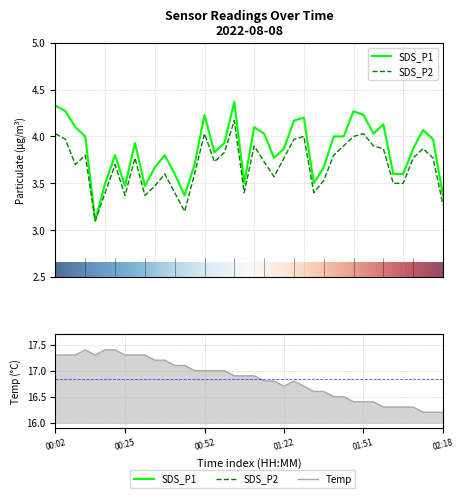

Is it true that SDS_P2 equals 4.0 at 00:02?

True